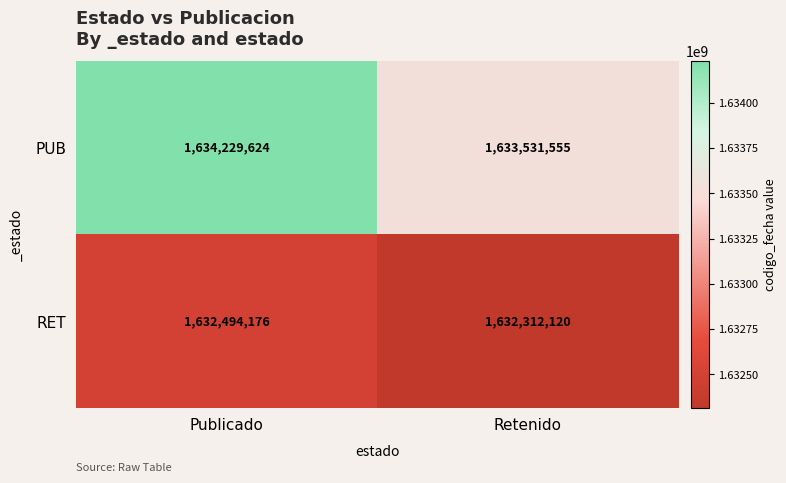

What is the spread (max minus min) of values at Retenido?

1219435